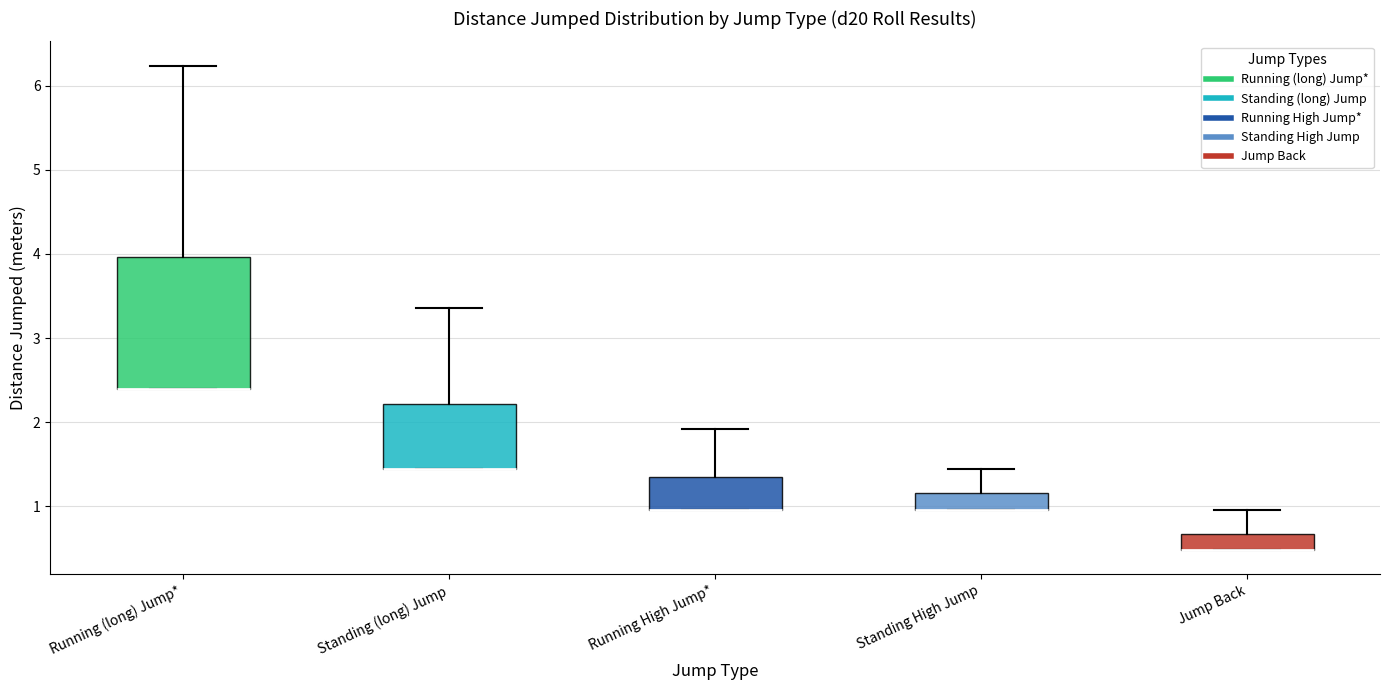

Reading left to right, transcribe this box plot: for each box, give where its median line is, the range the box spans, and where its two whiskers end, as read against the y-axis. The values are not printed on the chart, so give them approximately, as read against the axis.

Running (long) Jump*: median 2.4 (drawn on the box's lower edge), box 2.4 to 4.0, whiskers 2.4 to 6.2
Standing (long) Jump: median 1.4 (drawn on the box's lower edge), box 1.4 to 2.2, whiskers 1.4 to 3.4
Running High Jump*: median 1.0 (drawn on the box's lower edge), box 1.0 to 1.4, whiskers 1.0 to 1.9
Standing High Jump: median 1.0 (drawn on the box's lower edge), box 1.0 to 1.2, whiskers 1.0 to 1.4
Jump Back: median 0.5 (drawn on the box's lower edge), box 0.5 to 0.7, whiskers 0.5 to 1.0